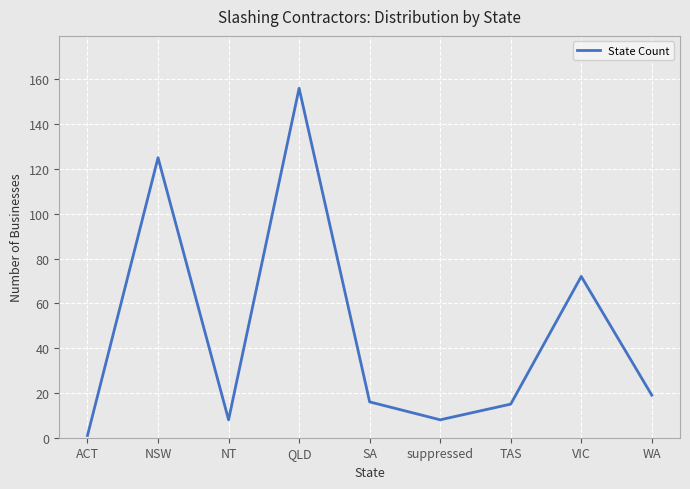

What is the average value?

47